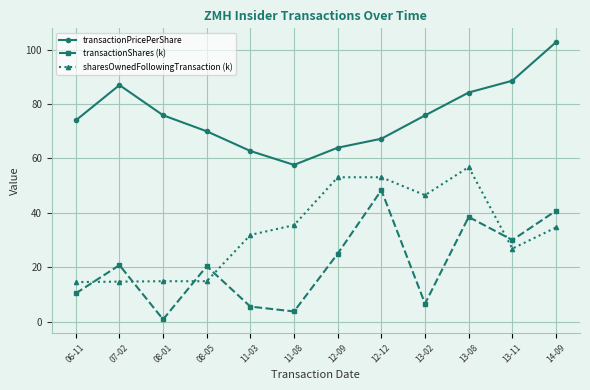

What is the total value across all series at 14-09?

178.2